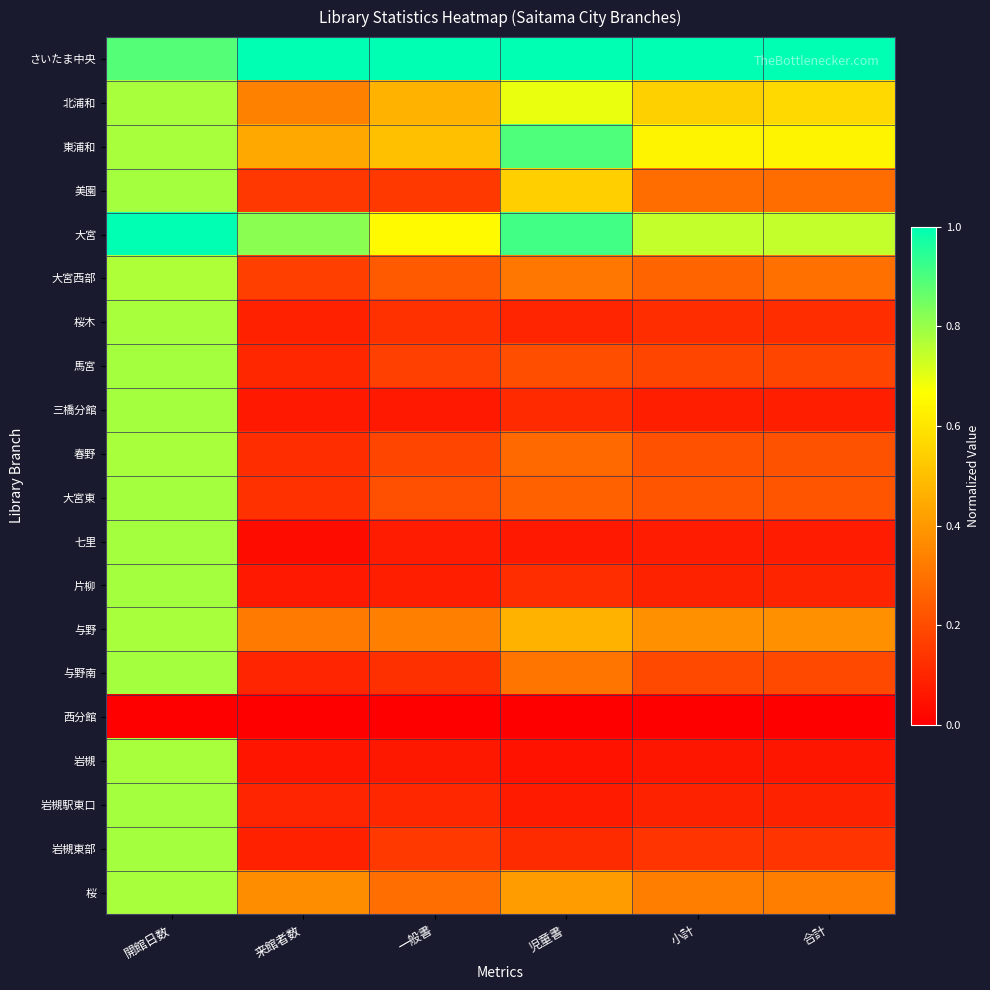

Which has a higher value, 一般書 or 小計?

一般書